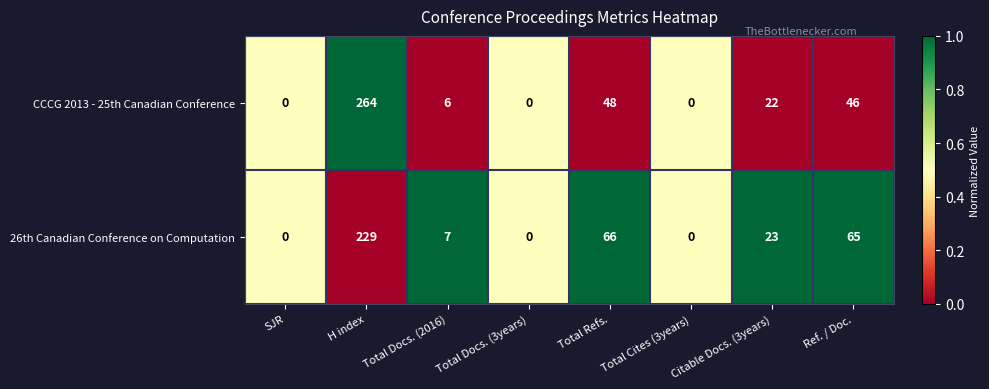

Which series has the widest spread of values?

CCCG 2013 - 25th Canadian Conference